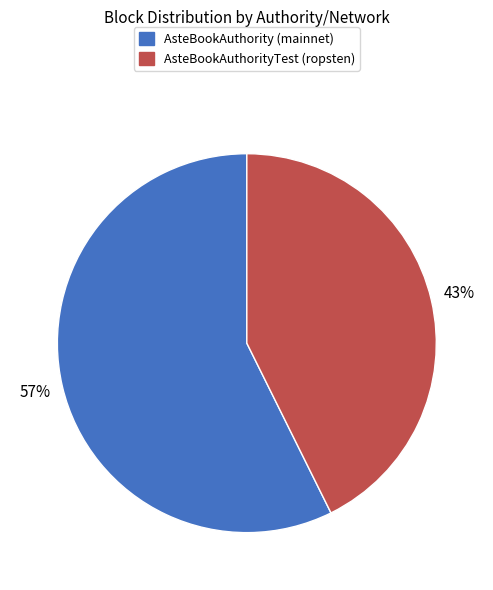

Rank the categories by value from highest to lowest.

AsteBookAuthority (mainnet), AsteBookAuthorityTest (ropsten)